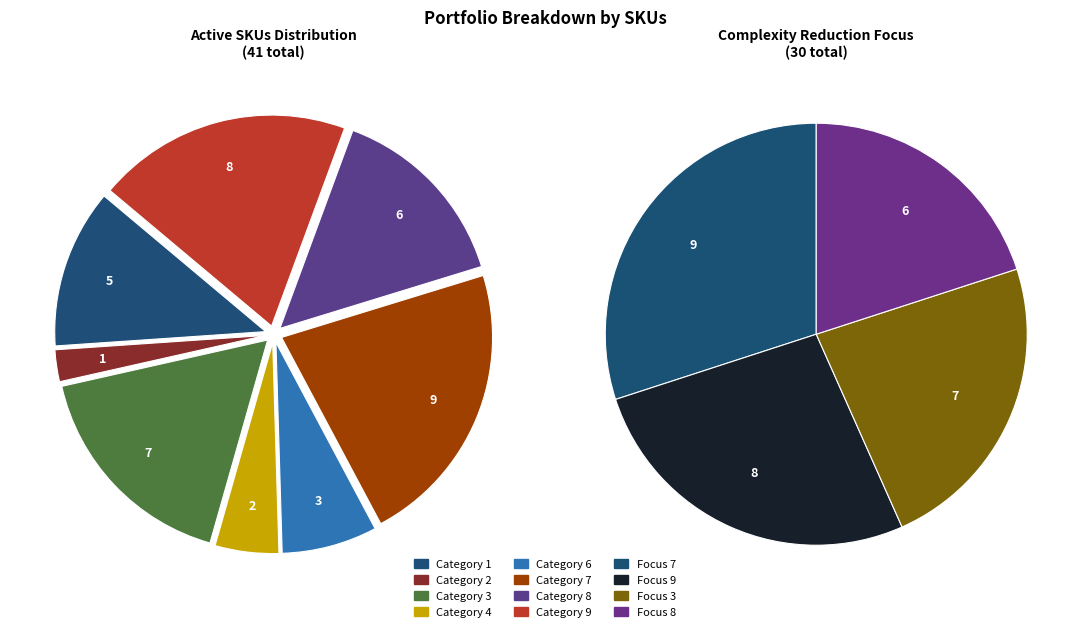

To the nearest percent, what percentage of the pie is 8?

15%